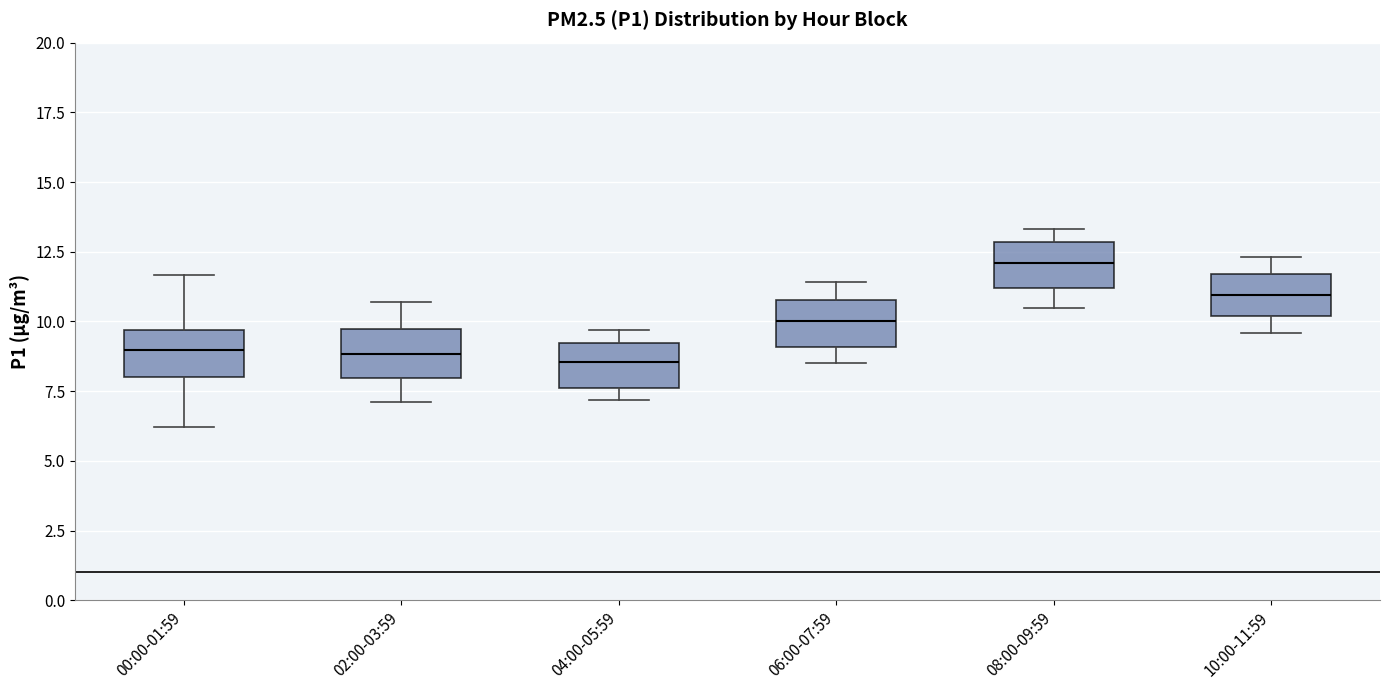

Where does the median line of the box for 06:00-07:59 sit on the y-axis? The values are not printed on the chart, so give them approximately, as read against the axis.

10.0